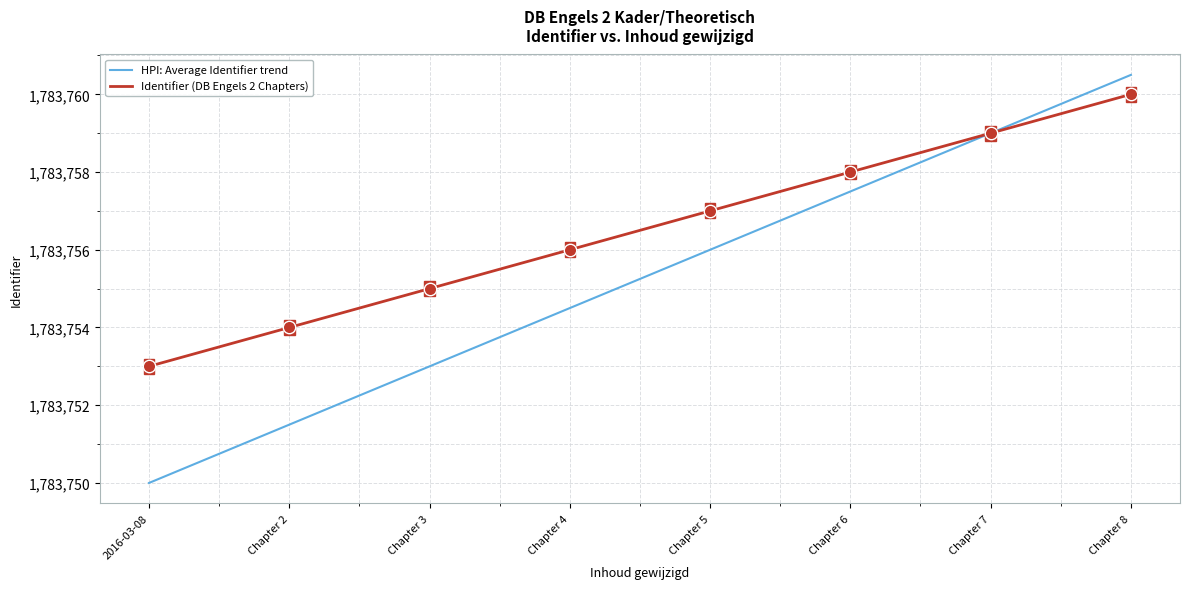

Which series has the largest range (max minus min)?

HPI: Average Identifier trend